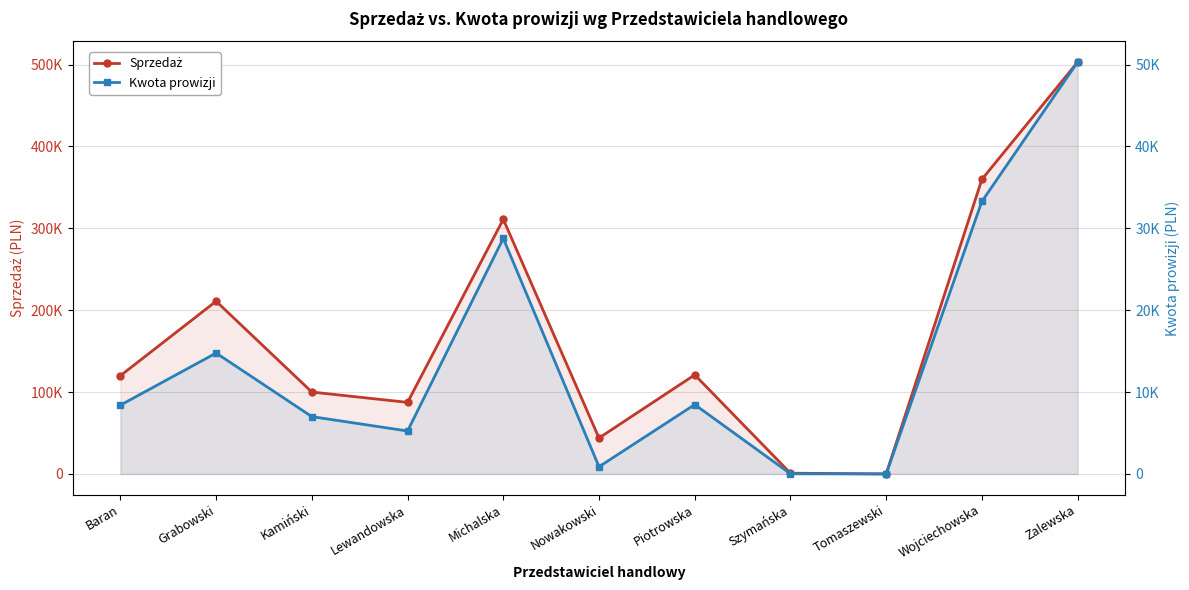

List the labels in order of Kwota prowizji value, smallest first.

Tomaszewski, Szymańska, Nowakowski, Lewandowska, Kamiński, Baran, Piotrowska, Grabowski, Michalska, Wojciechowska, Zalewska